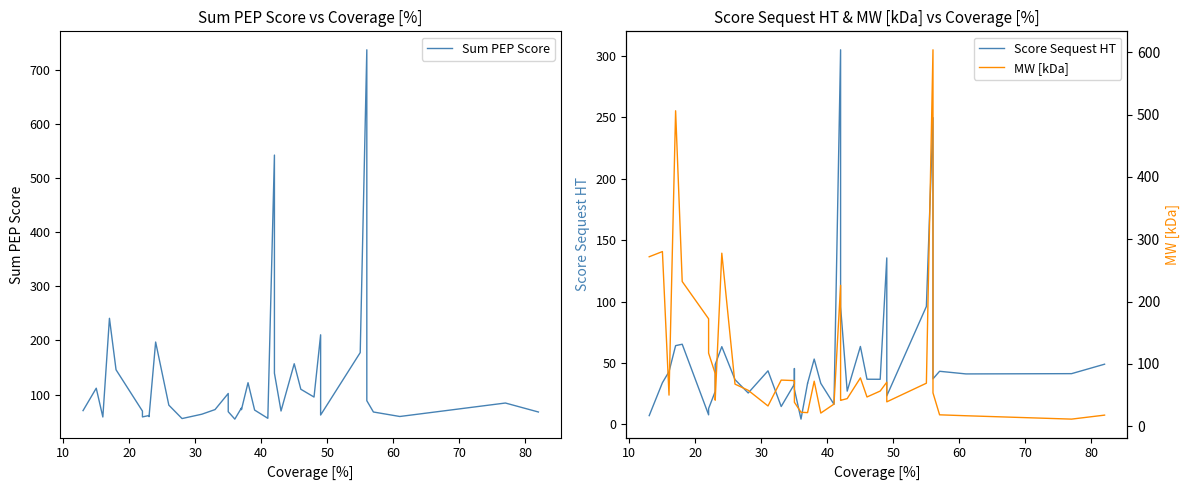

What is the sum of all Sum PEP Score values?

4936.6